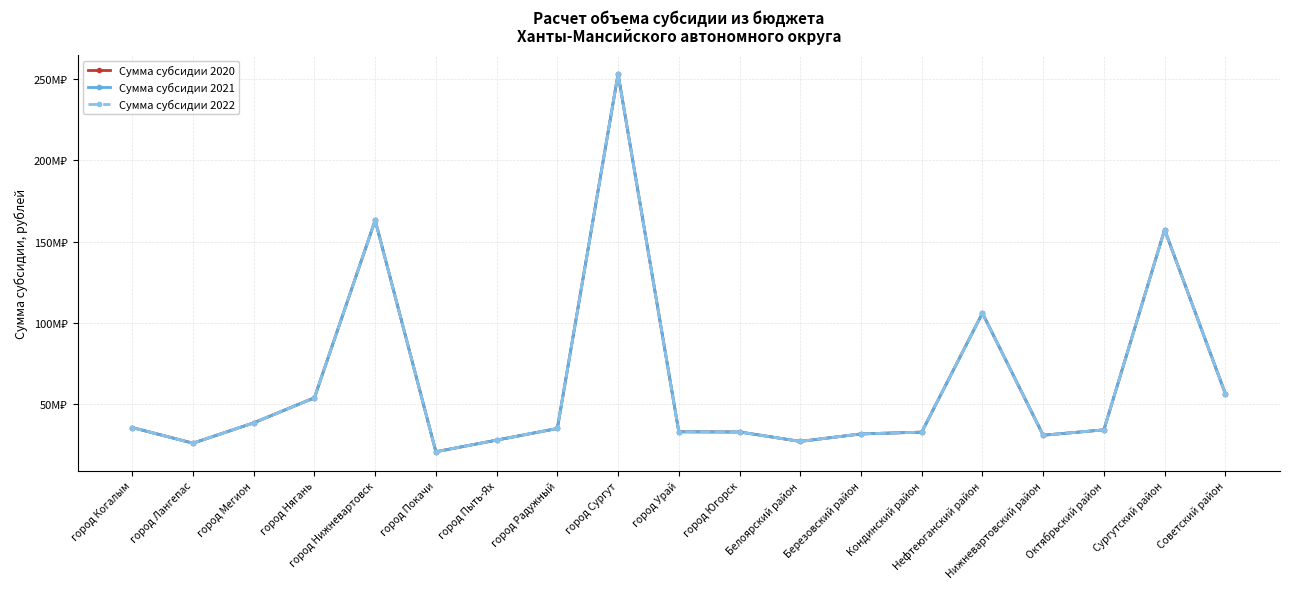

True or false: Сумма субсидии 2021 and Сумма субсидии 2020 intersect in this chart.

False